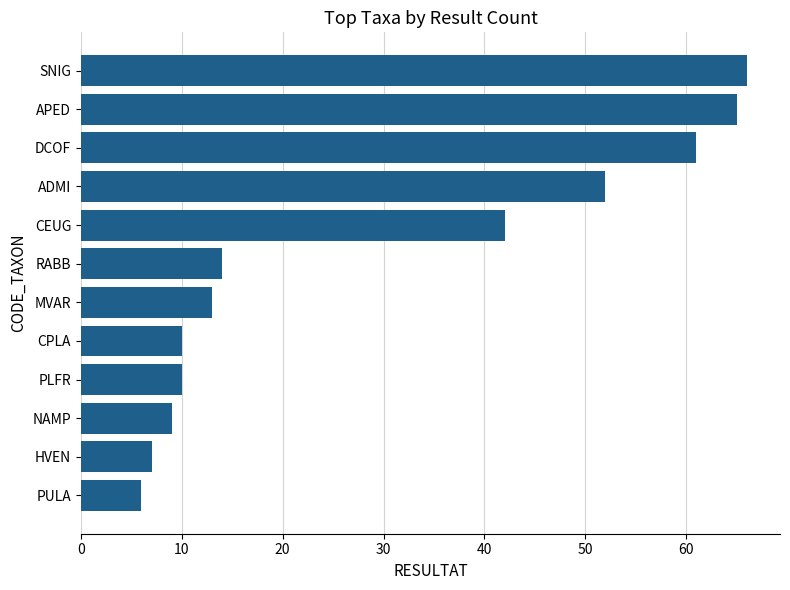

How many data points does each series have?

12